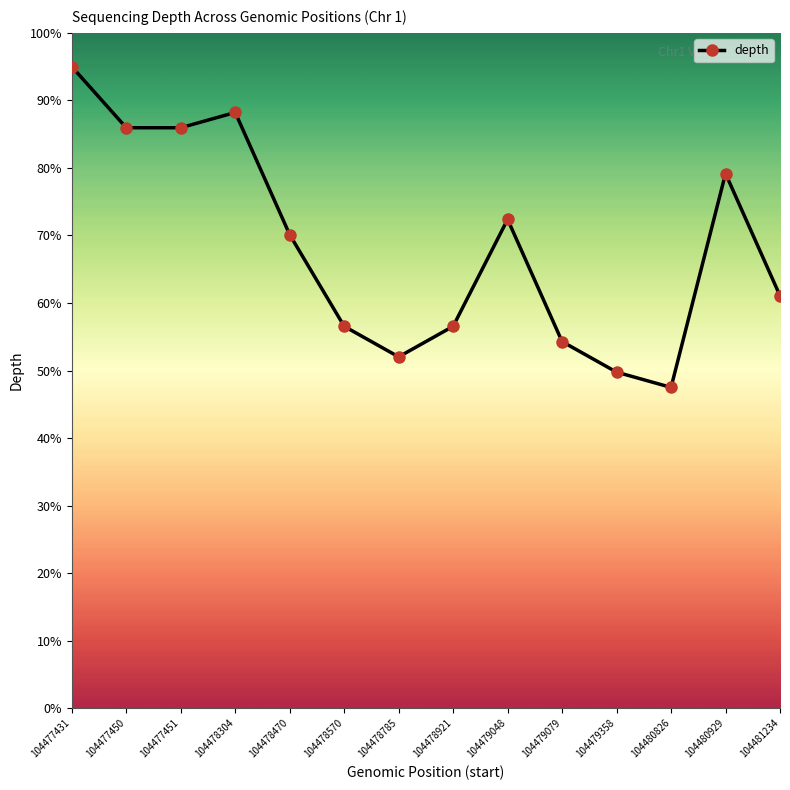

Which label corresponds to the largest value in the chart?

104477431